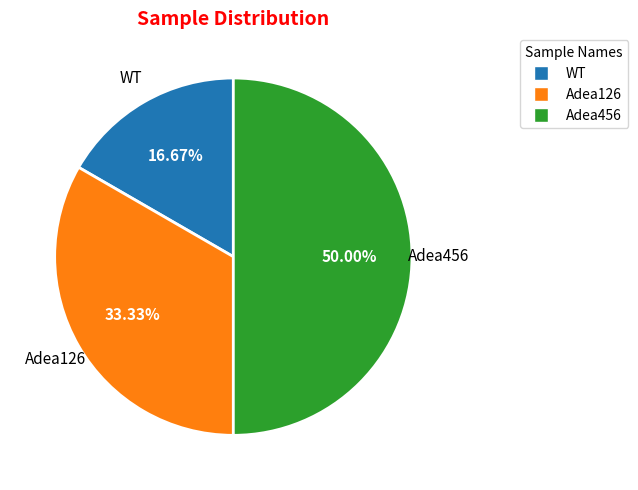

Is it true that Adea456 is 50% of the pie?

True